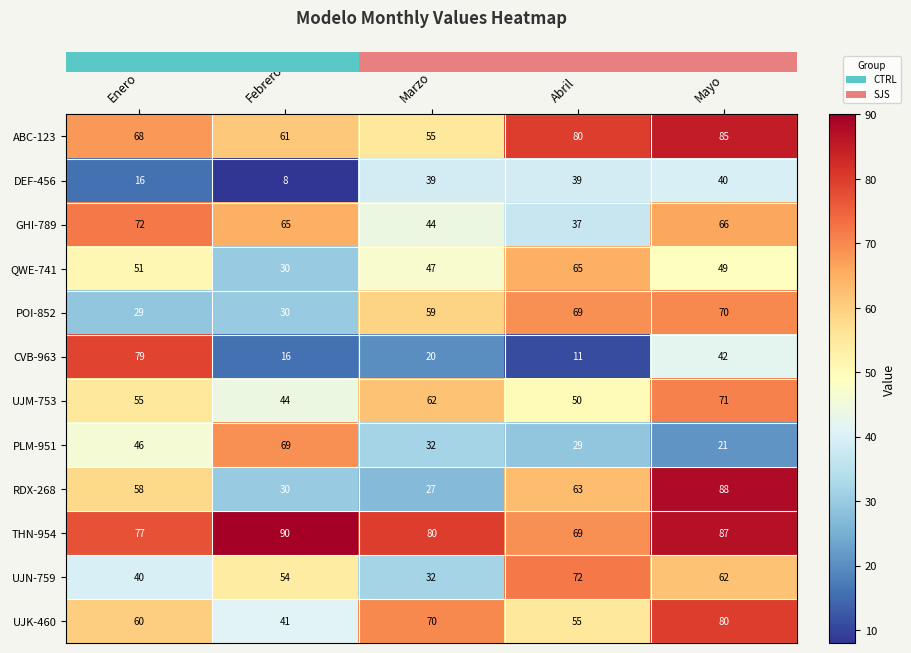

Rank the series at Enero from lowest to highest value.

DEF-456, POI-852, UJN-759, PLM-951, QWE-741, UJM-753, RDX-268, UJK-460, ABC-123, GHI-789, THN-954, CVB-963